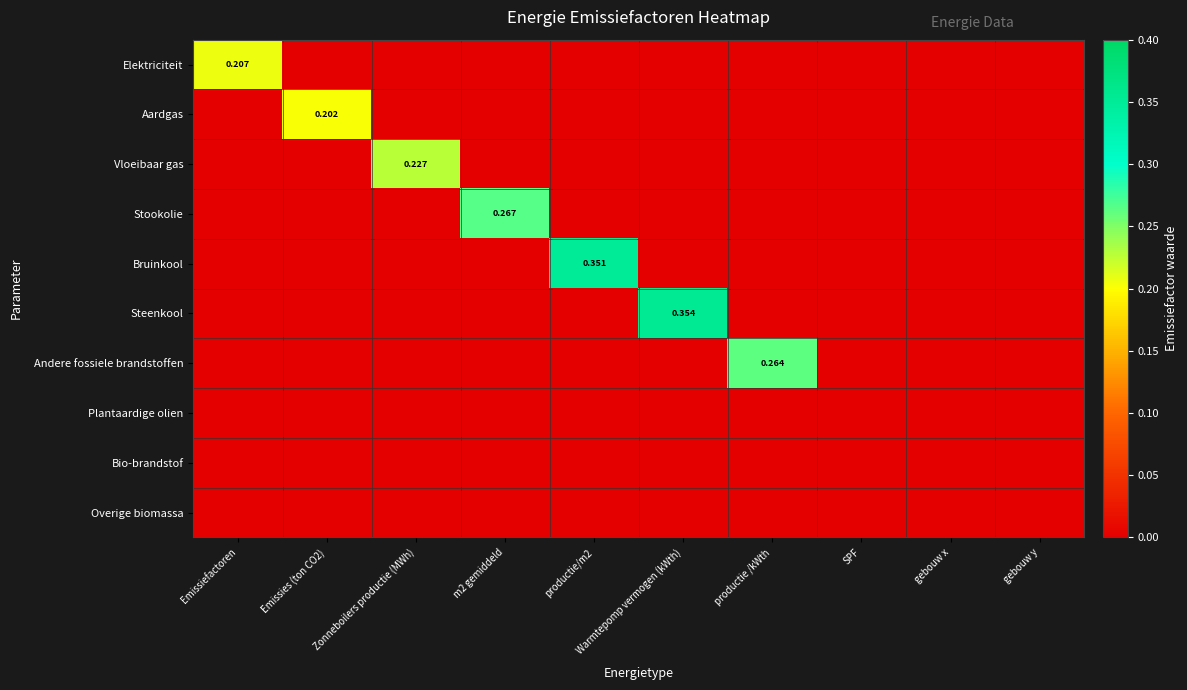

How many categories are shown in the chart?

10